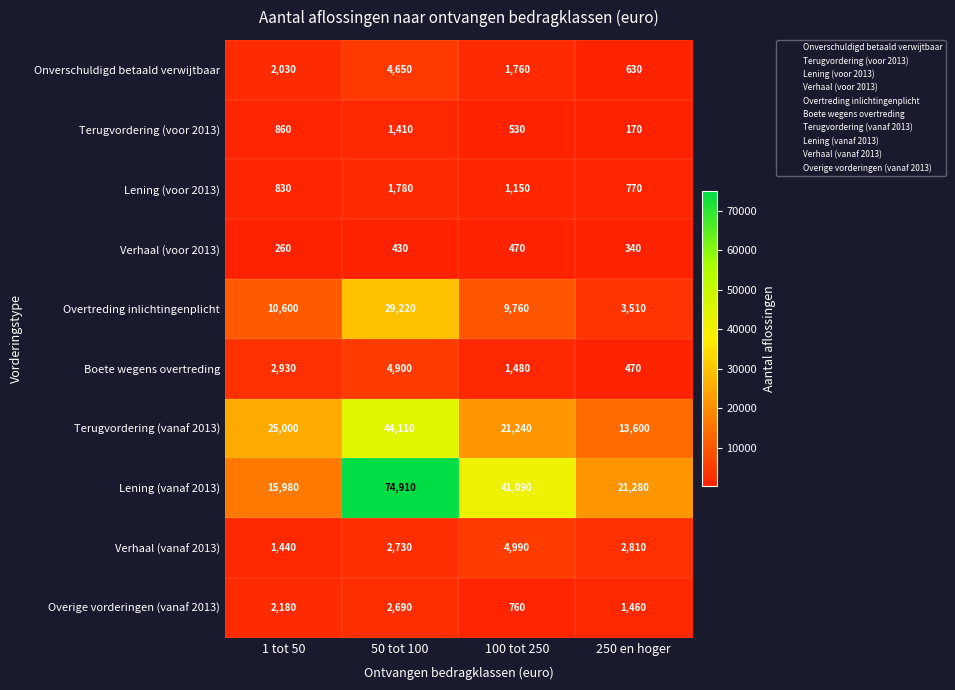

At which label does Boete wegens overtreding reach its minimum?

250 en hoger